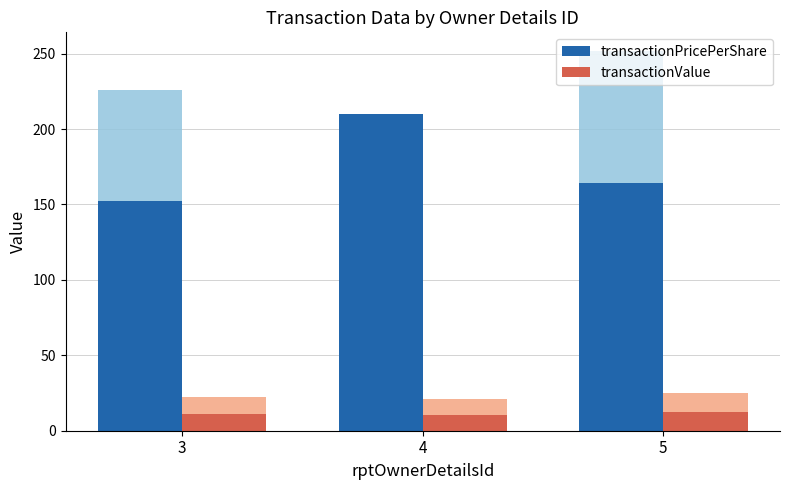

Which series has the widest spread of values?

transactionPricePerShare